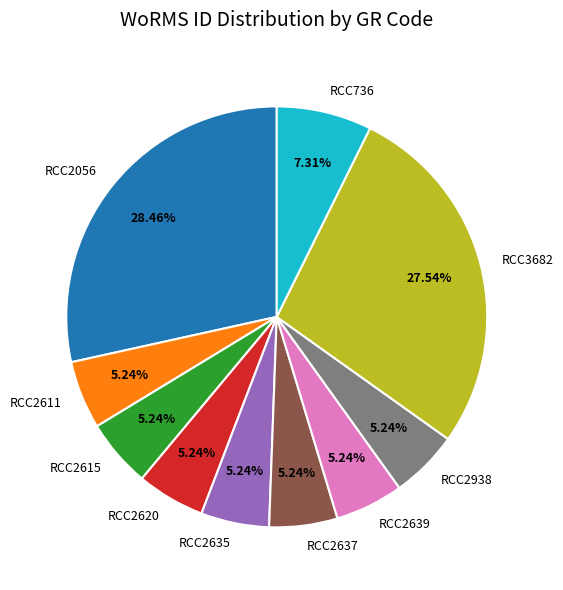

The RCC2056 slice represents 33% of the pie. True or false?

False